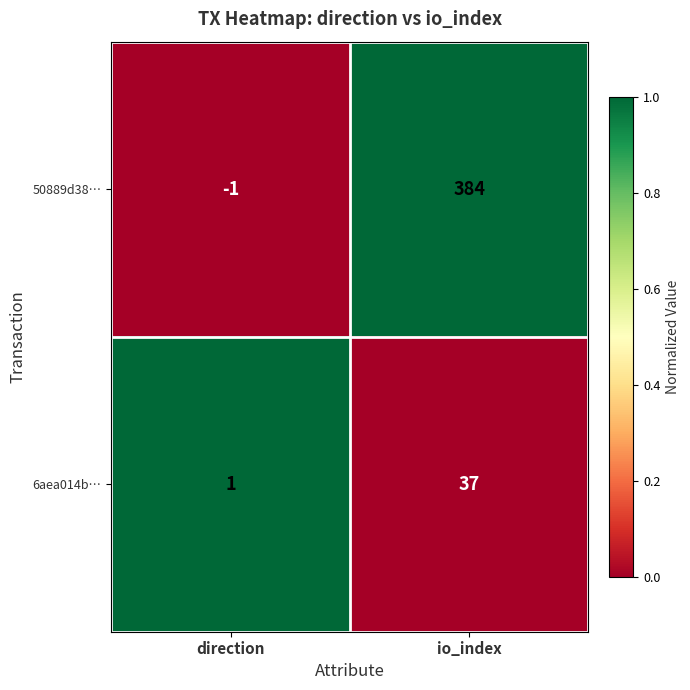

At which category is the sum across all series the highest?

io_index